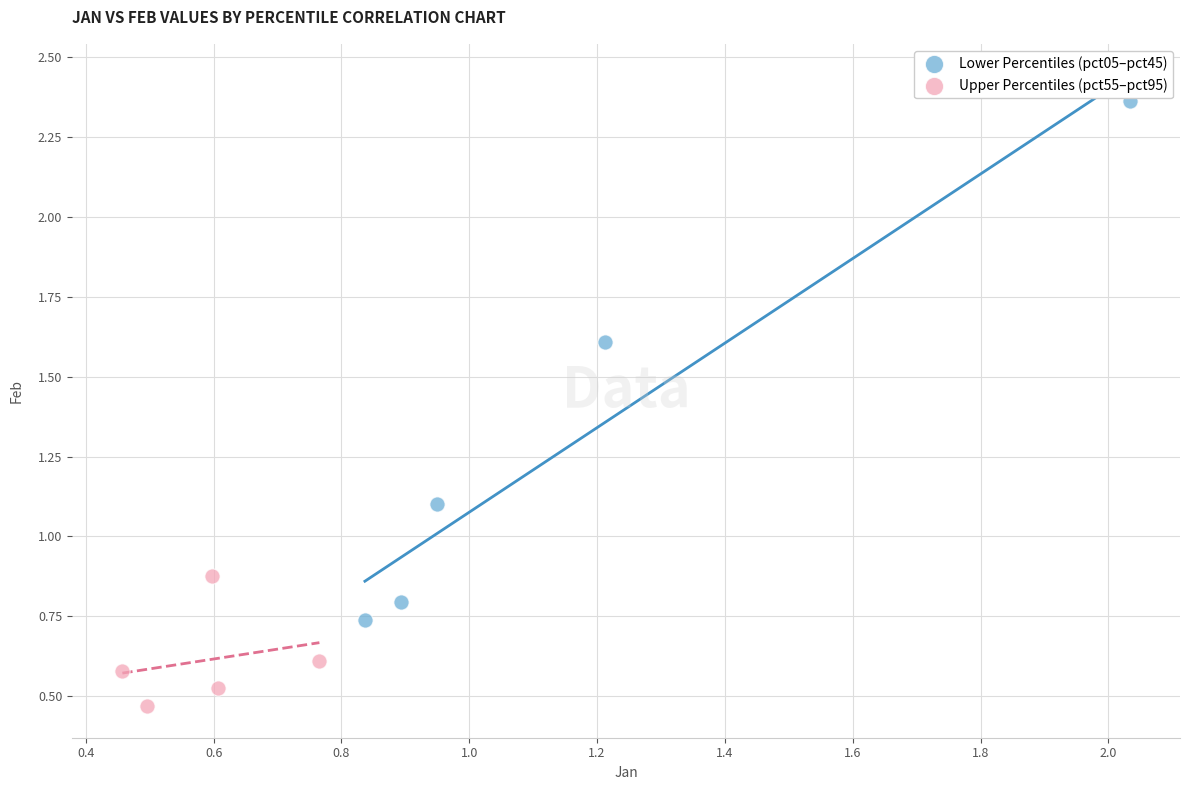

Which series contains the highest Y value?

Lower Percentiles (pct05–pct45)